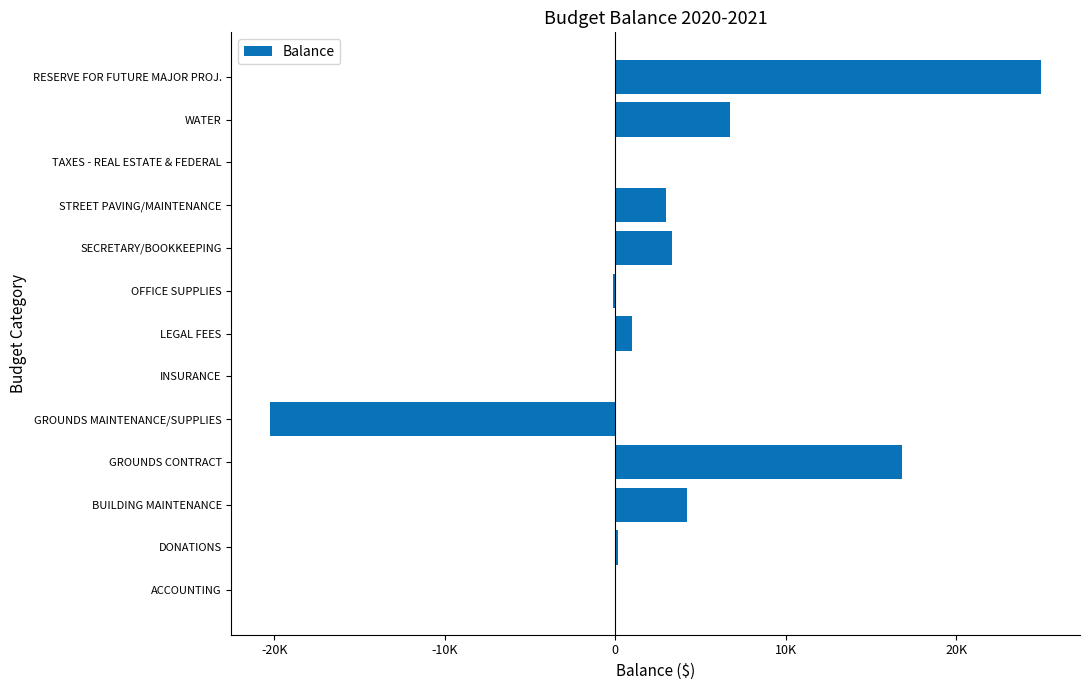

Are the bars horizontal?

Yes